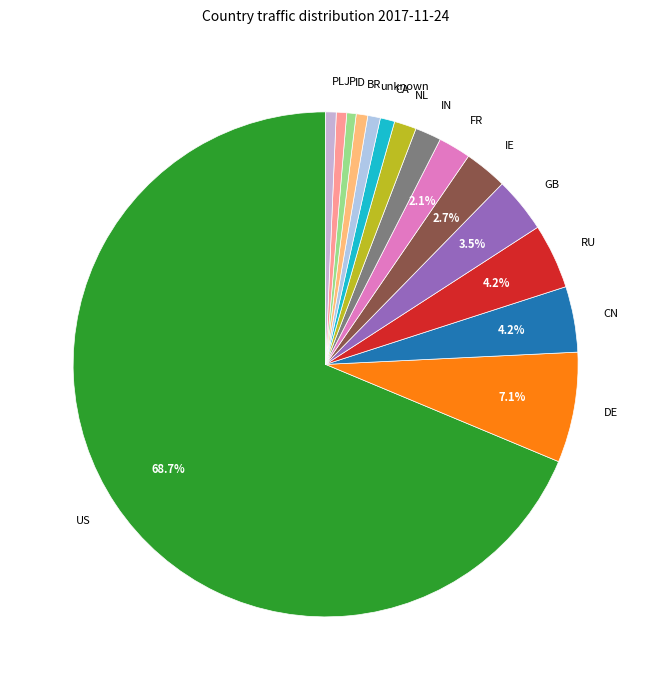

The PL slice represents 8% of the pie. True or false?

False